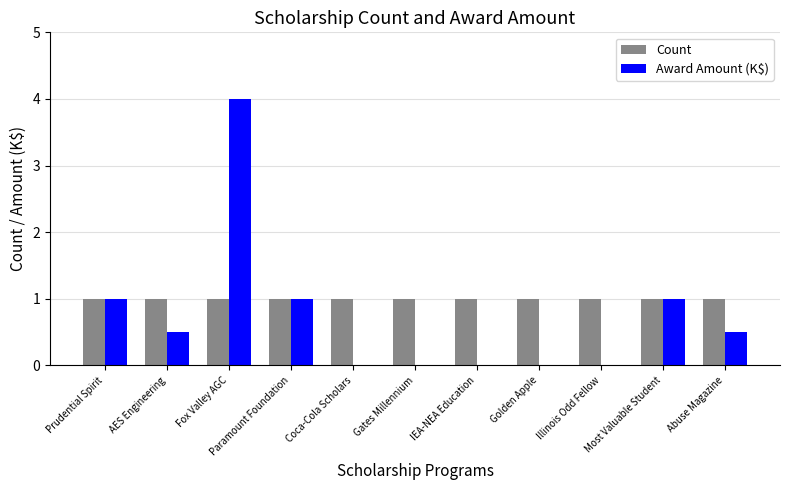

Reading right to left, list all the values displayed in this chart.

Count: 1.0	1.0	1.0	1.0	1.0	1.0	1.0	1.0	1.0	1.0	1.0
Award Amount (K$): 0.5	1.0	0.0	0.0	0.0	0.0	0.0	1.0	4.0	0.5	1.0